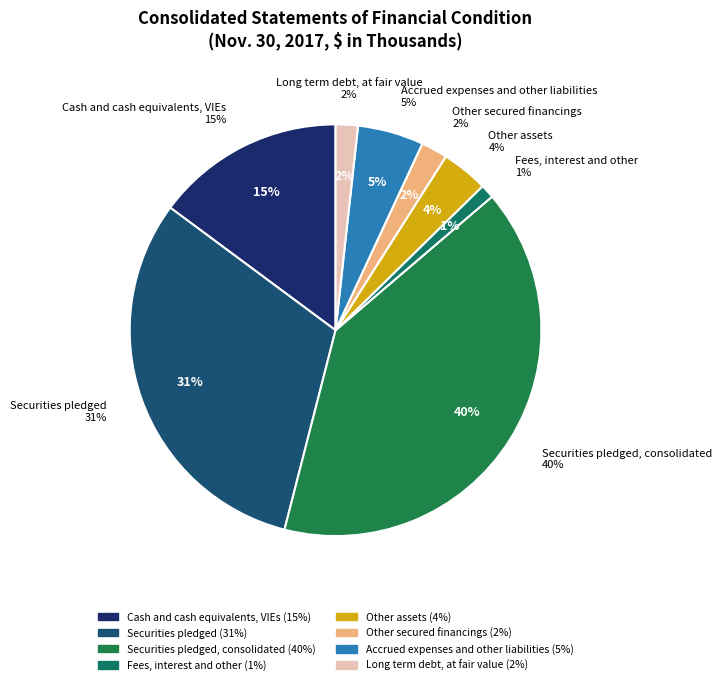

Rank the categories by value from lowest to highest.

Fees, interest and other, Long term debt, at fair value, Other secured financings, Other assets, Accrued expenses and other liabilities, Cash and cash equivalents, VIEs, Securities pledged, Securities pledged, consolidated